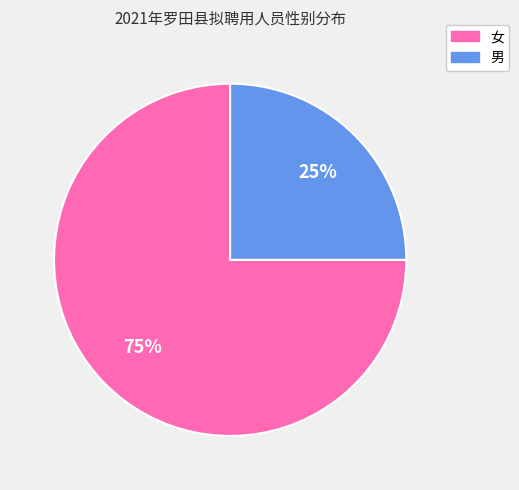

To the nearest percent, what portion does 男 represent?

25%